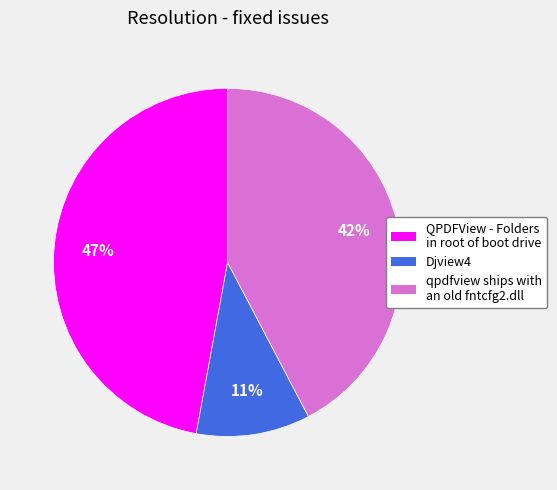

Rank the categories by value from lowest to highest.

Djview4, qpdfview ships with an old fntcfg2.dll, QPDFView - Folders in root of boot drive